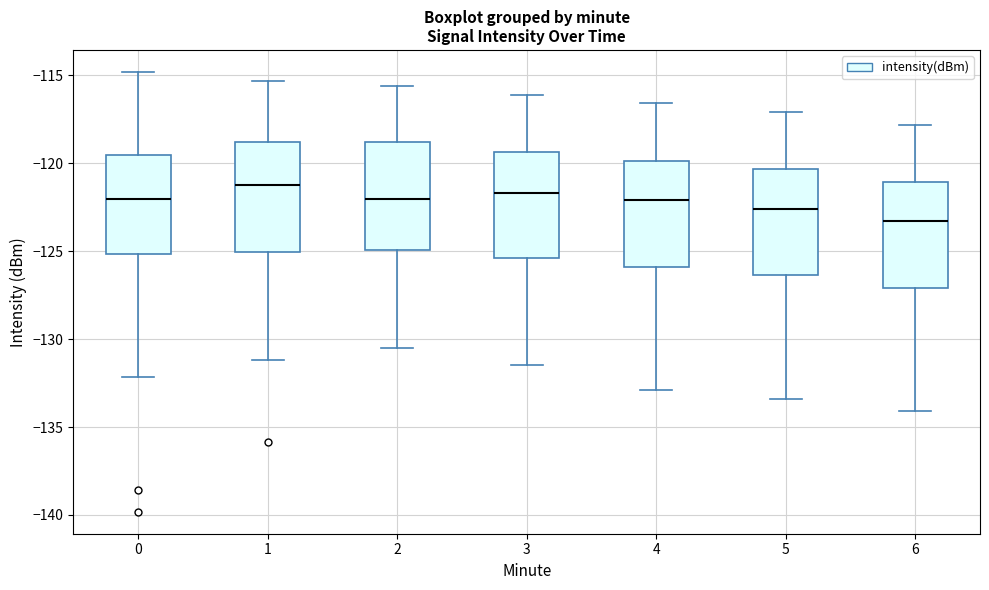

Which box's median line is the lowest?

6